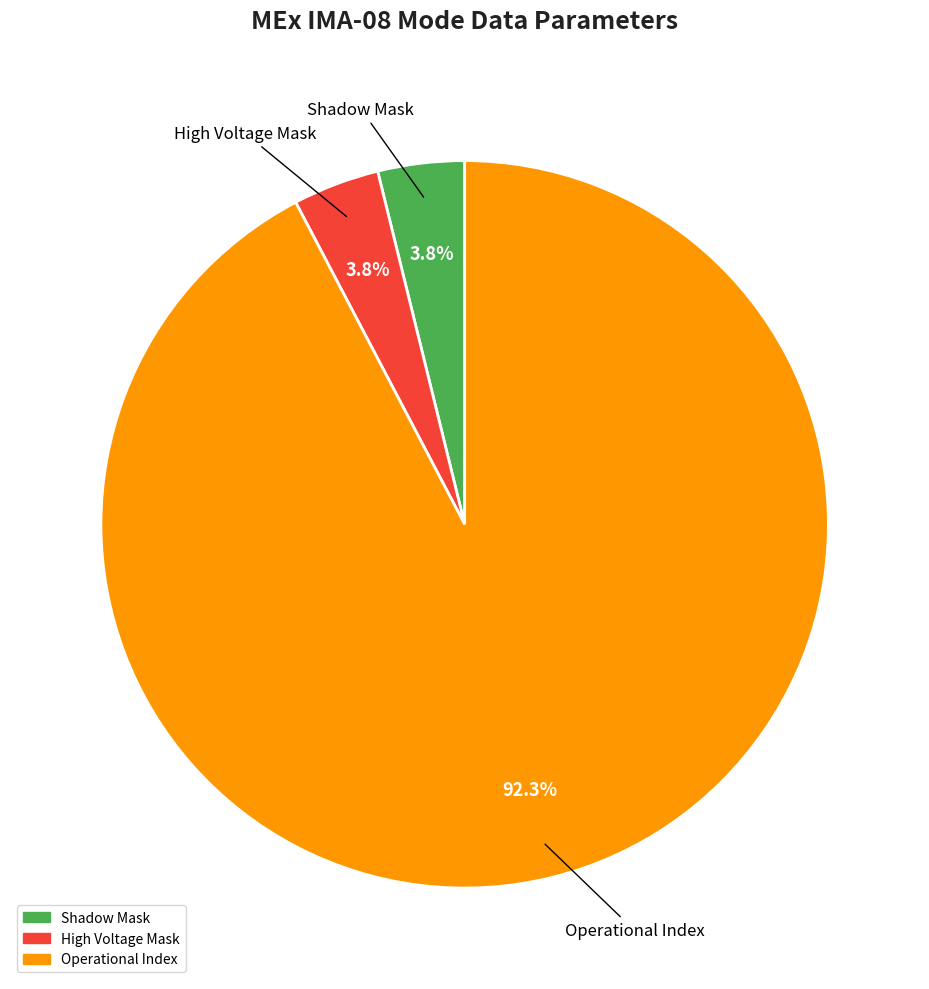

Does any single category account for the majority?

Yes